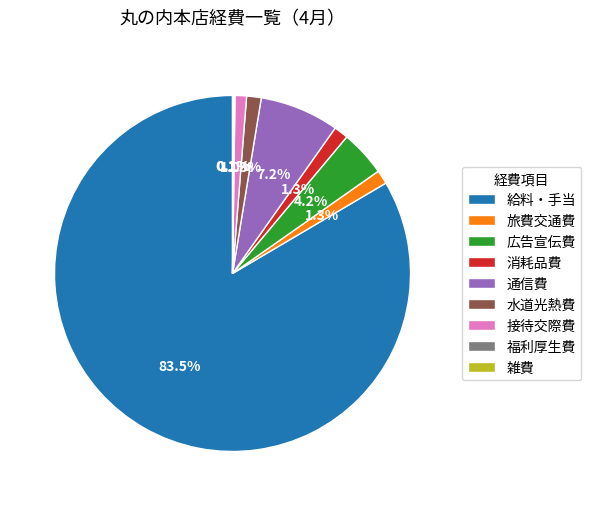

Which has a higher value, 旅費交通費 or 広告宣伝費?

広告宣伝費